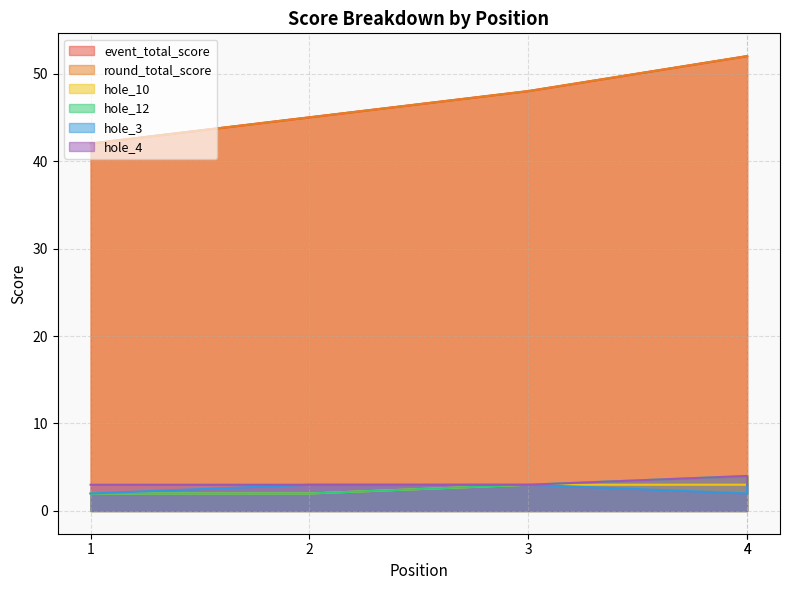

What is the difference between the maximum and minimum values in the round_total_score series?

10